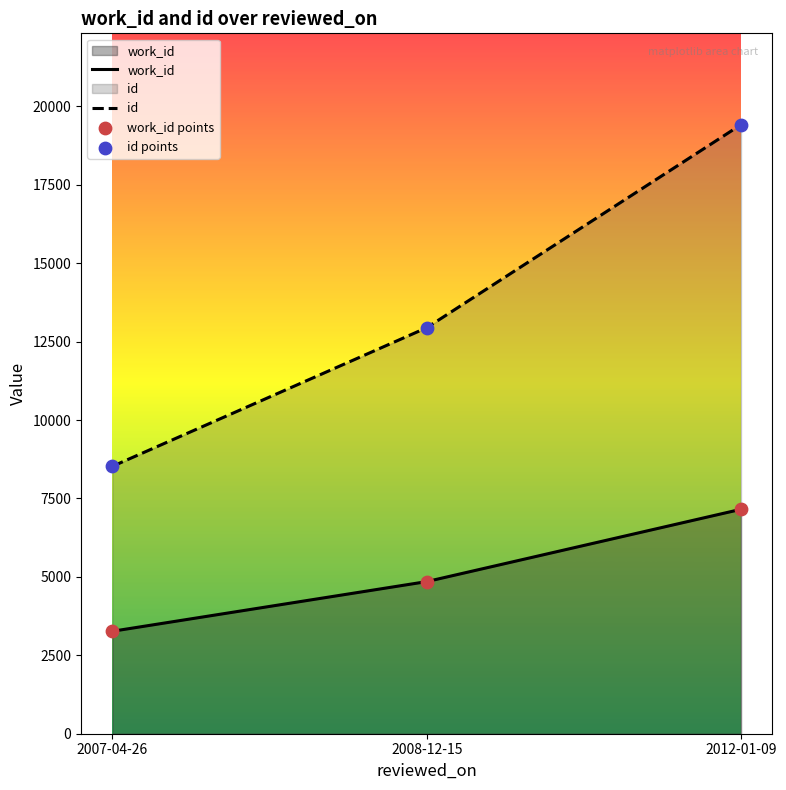

Which series has the largest total across all categories?

id